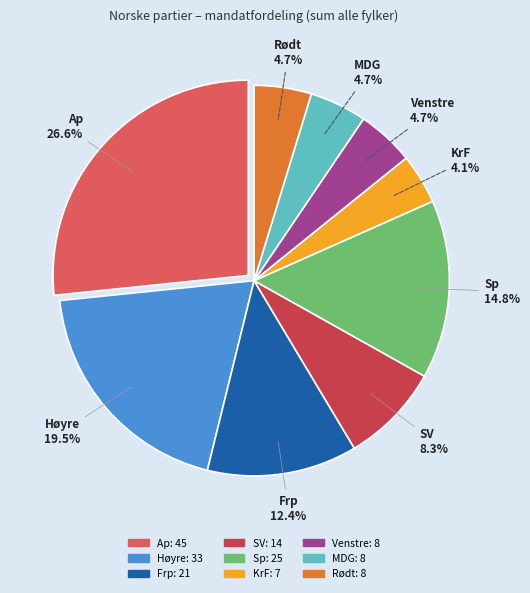

To the nearest percent, what percentage of the pie is SV?

8%